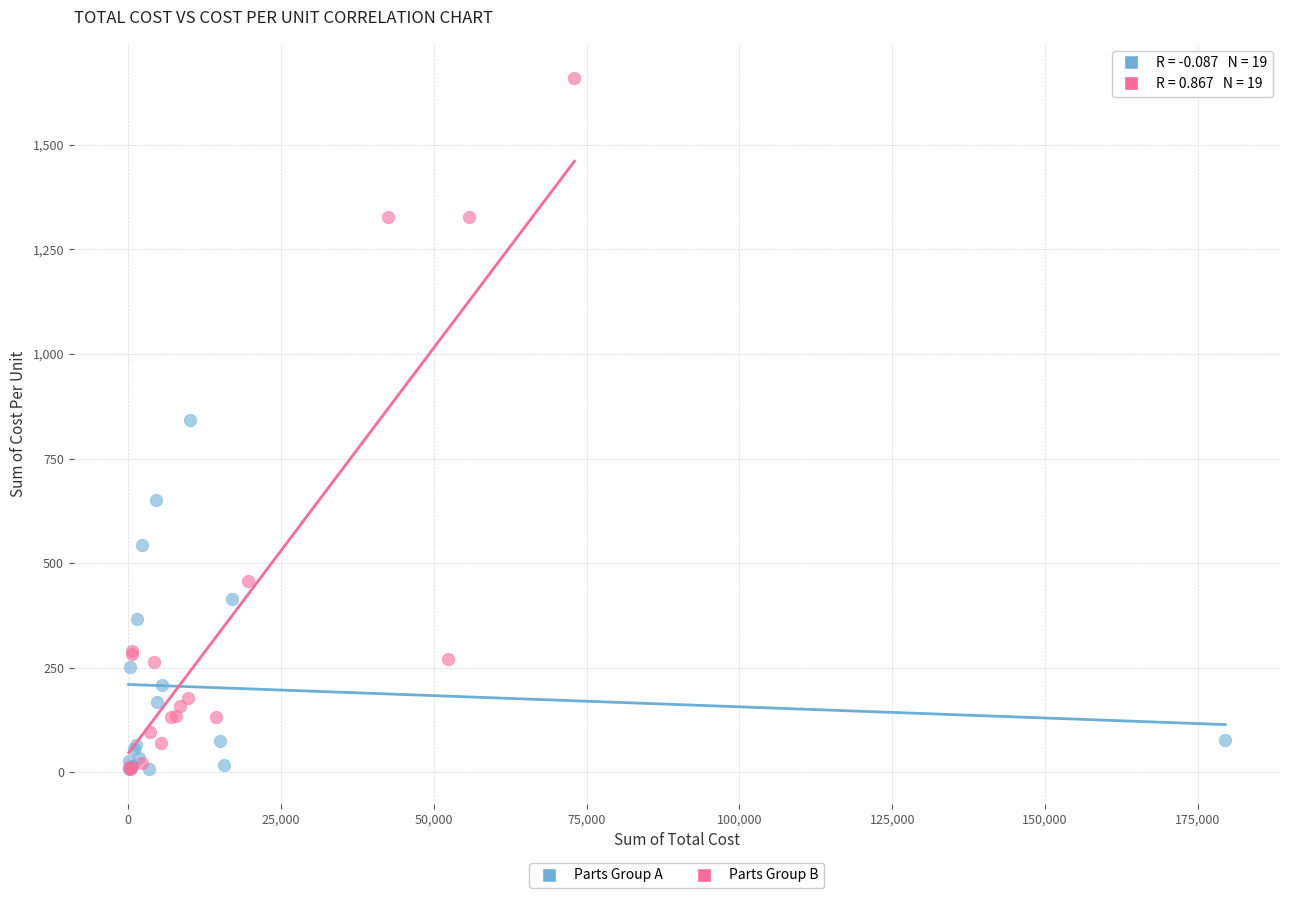

Which series has the widest spread of Y values?

Parts Group B